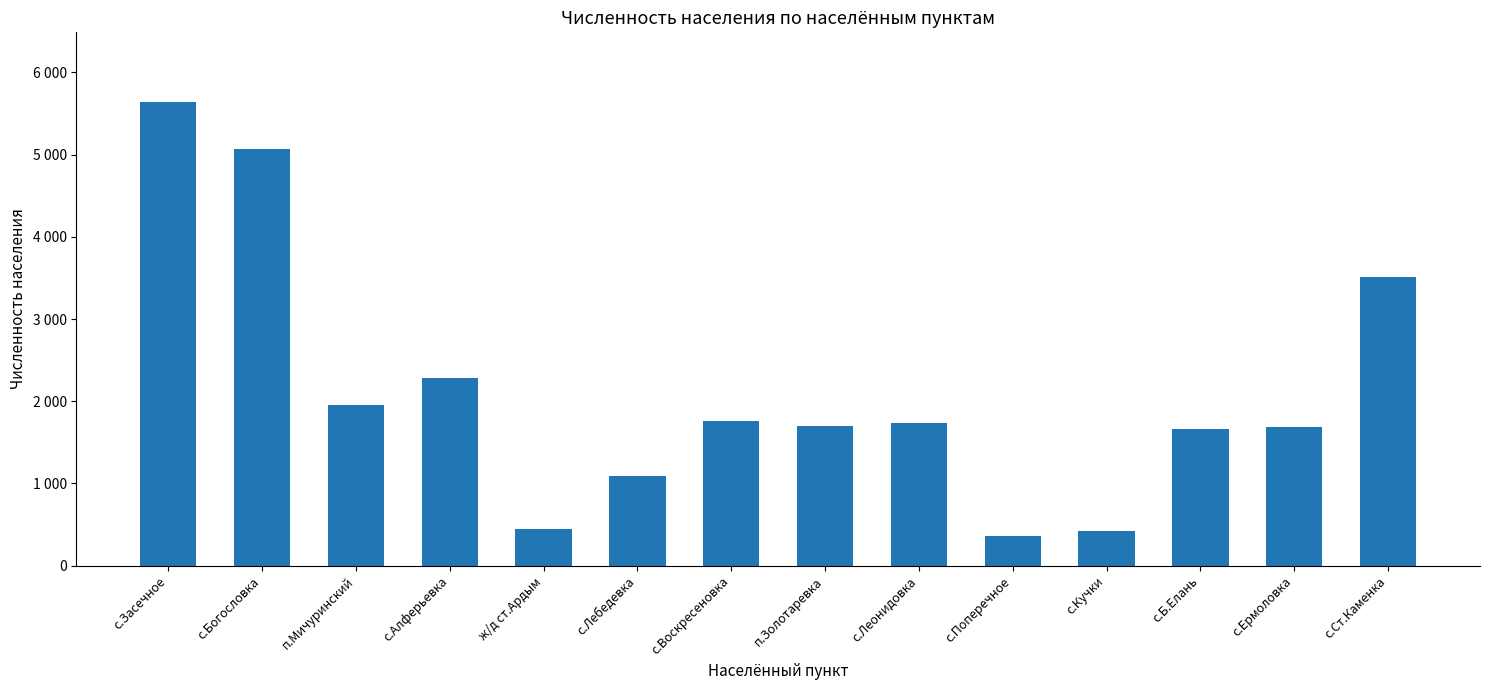

What is the difference between the second highest and minimum values?

4701